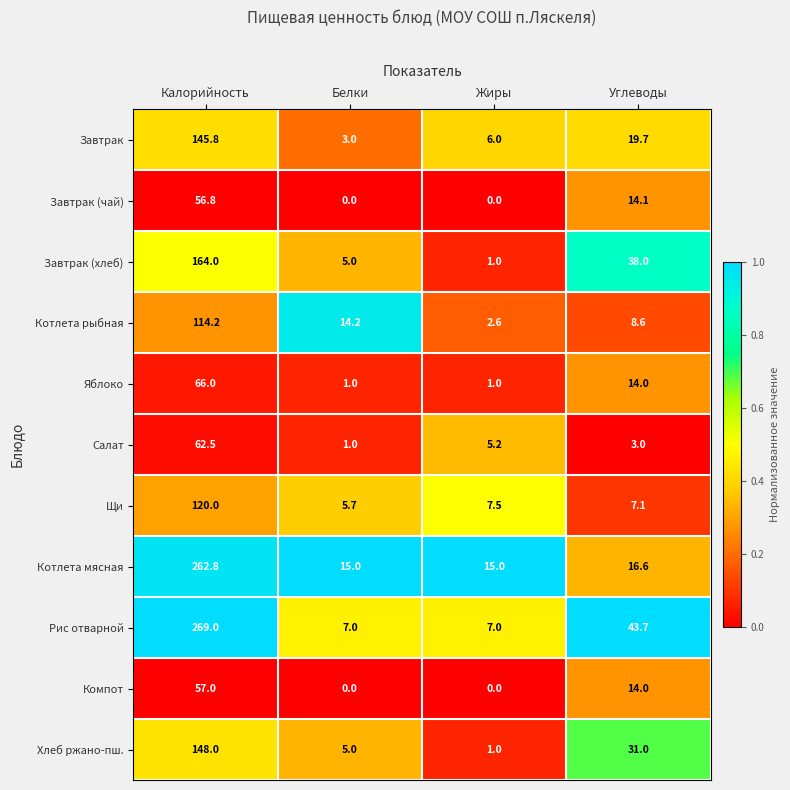

Which category has the lowest value in the Завтрак (хлеб) series?

Жиры